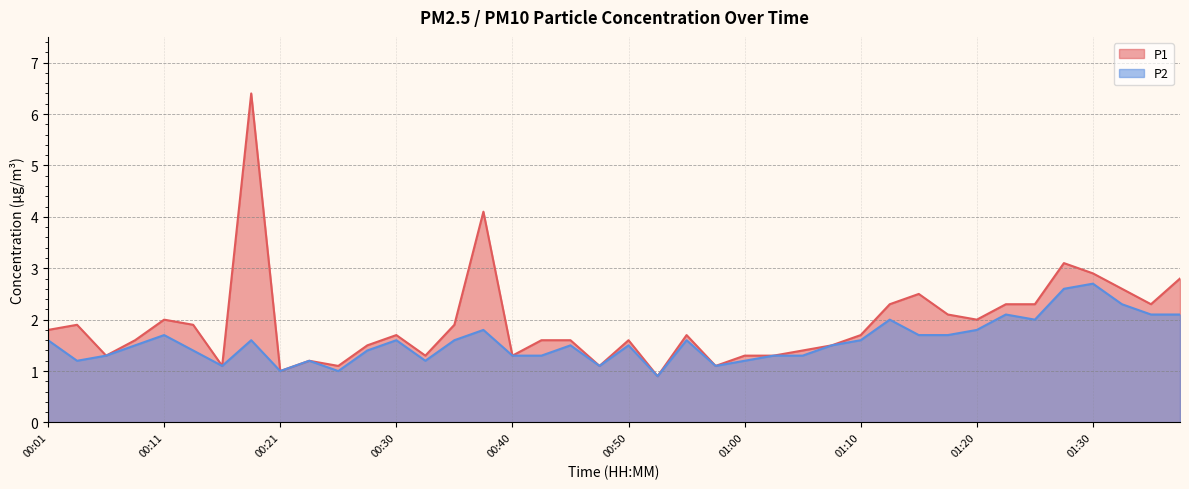

Reading left to right, transcribe all the data shown in this chart.

P1: 1.8	1.9	1.3	1.6	2.0	1.9	1.1	6.4	1.0	1.2	1.1	1.5	1.7	1.3	1.9	4.1	1.3	1.6	1.6	1.1	1.6	0.9	1.7	1.1	1.3	1.3	1.4	1.5	1.7	2.3	2.5	2.1	2.0	2.3	2.3	3.1	2.9	2.6	2.3	2.8
P2: 1.6	1.2	1.3	1.5	1.7	1.4	1.1	1.6	1.0	1.2	1.0	1.4	1.6	1.2	1.6	1.8	1.3	1.3	1.5	1.1	1.5	0.9	1.6	1.1	1.2	1.3	1.3	1.5	1.6	2.0	1.7	1.7	1.8	2.1	2.0	2.6	2.7	2.3	2.1	2.1